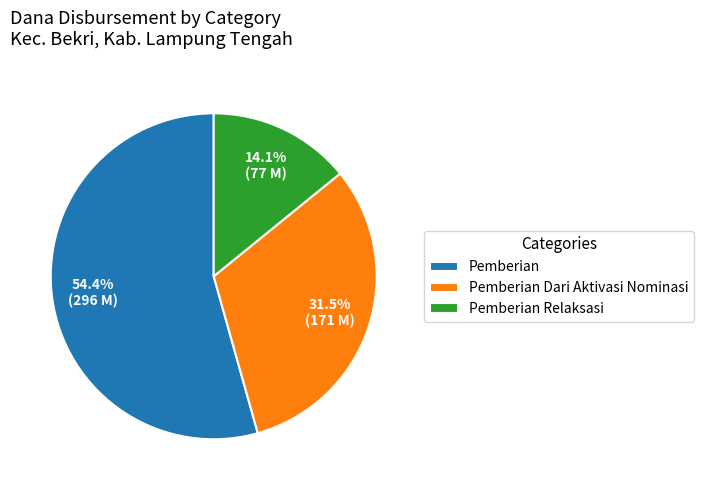

What is the majority slice?

Pemberian